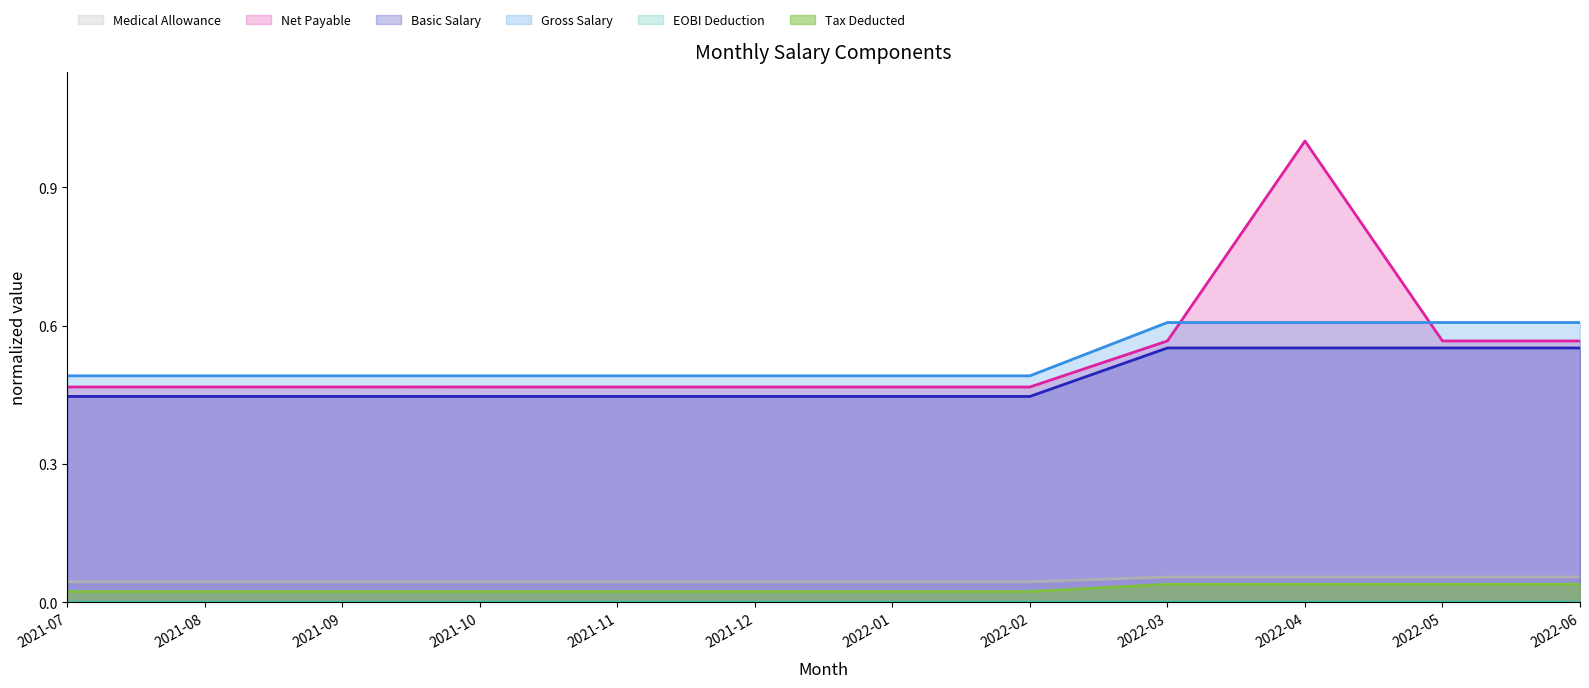

Rank the categories by Gross Salary value from lowest to highest.

2021-07, 2021-08, 2021-09, 2021-10, 2021-11, 2021-12, 2022-01, 2022-02, 2022-03, 2022-04, 2022-05, 2022-06